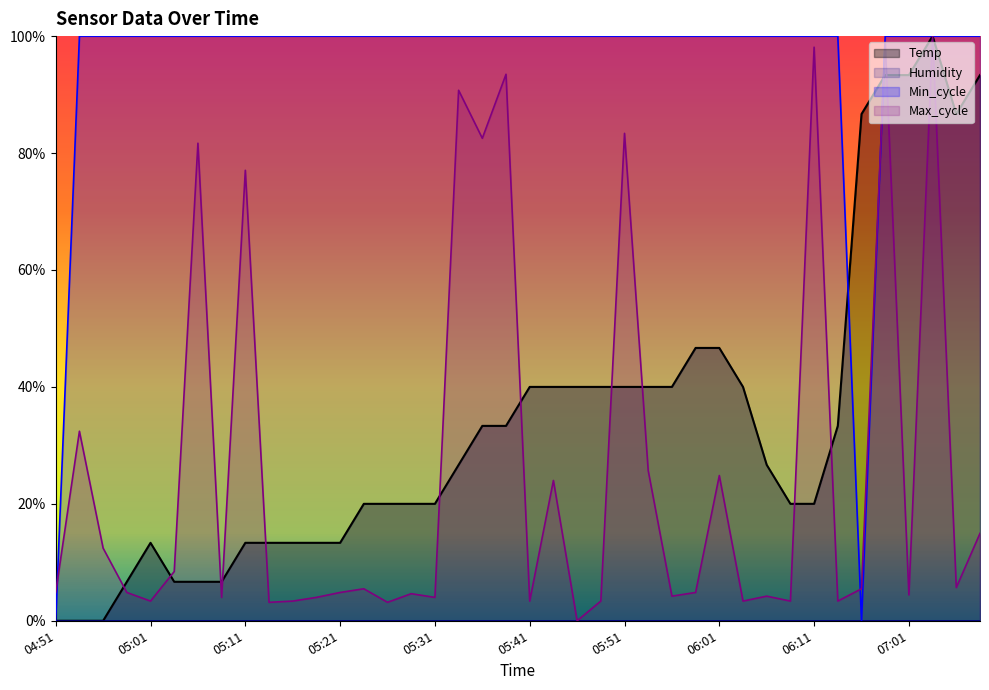

What is the maximum value for Min_cycle_line?

100.0